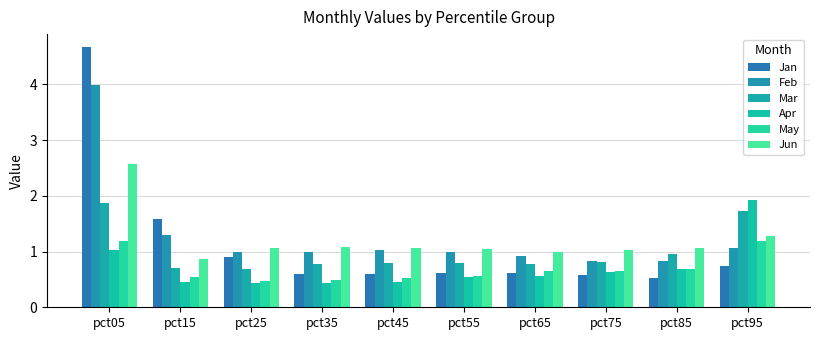

The Jan series shows 0.5 at pct85. True or false?

True